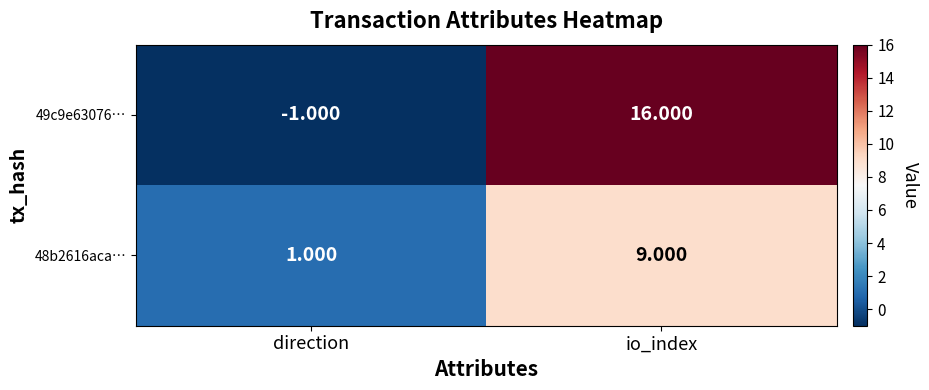

At which label is 48b2616aca… closest to 5?

direction